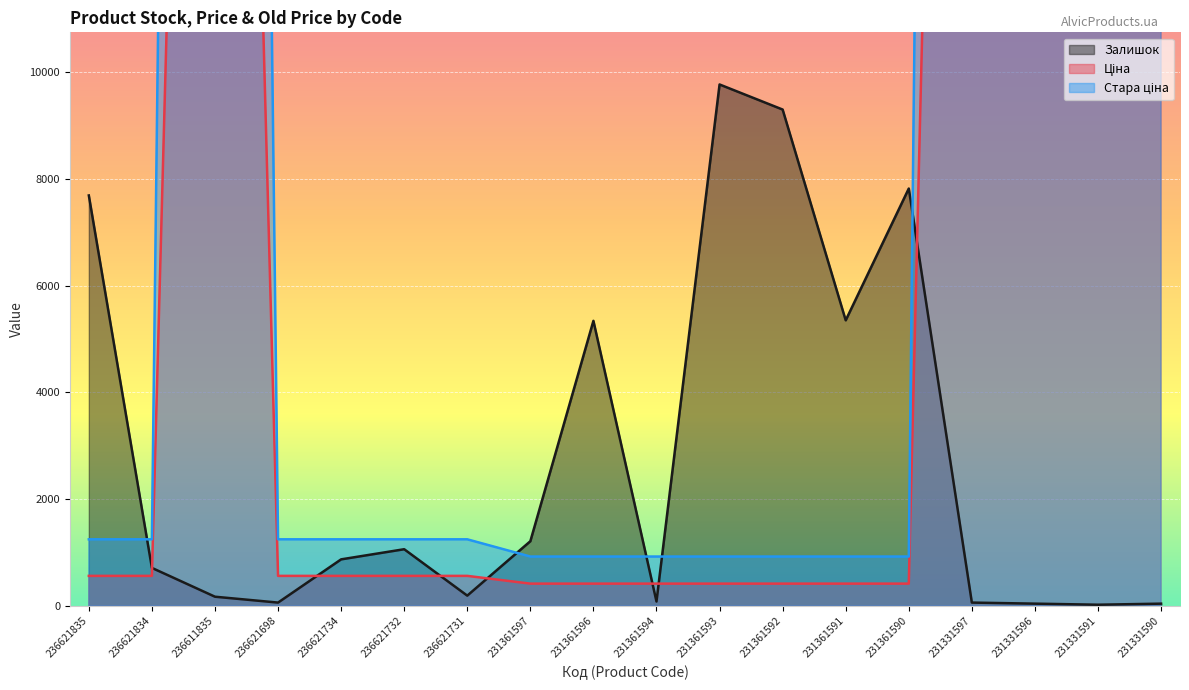

At which category does Стара ціна reach its first local peak?

236611835